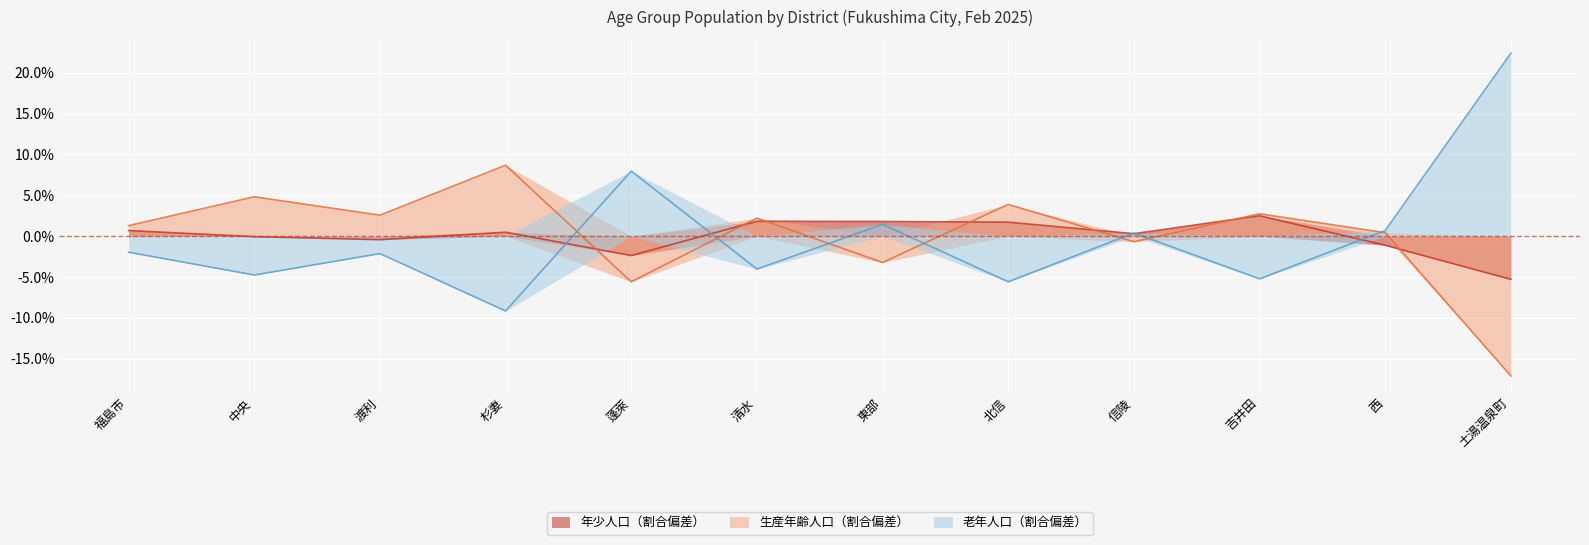

How many positive values does the 生産年齢人口（割合） series have?

8